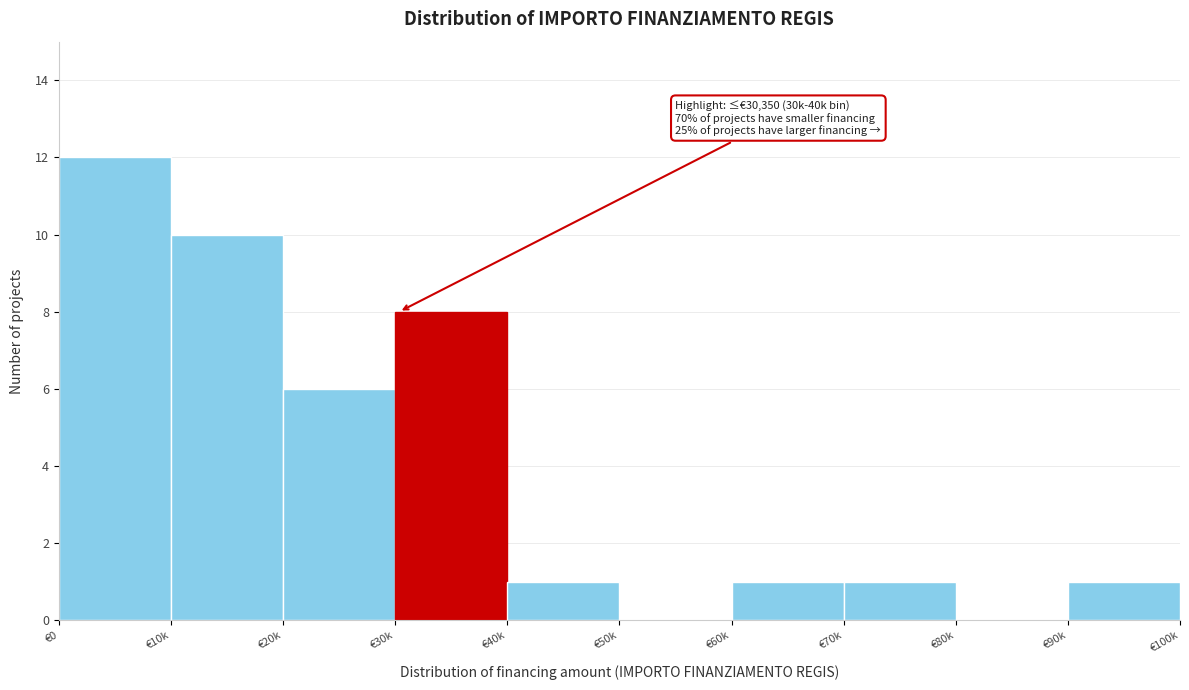

Reading left to right, what are all the values shown in this chart?

€0=12	€10k=10	€20k=6	€30k=8	€40k=1	€50k=0	€60k=1	€70k=1	€80k=0	€90k=1